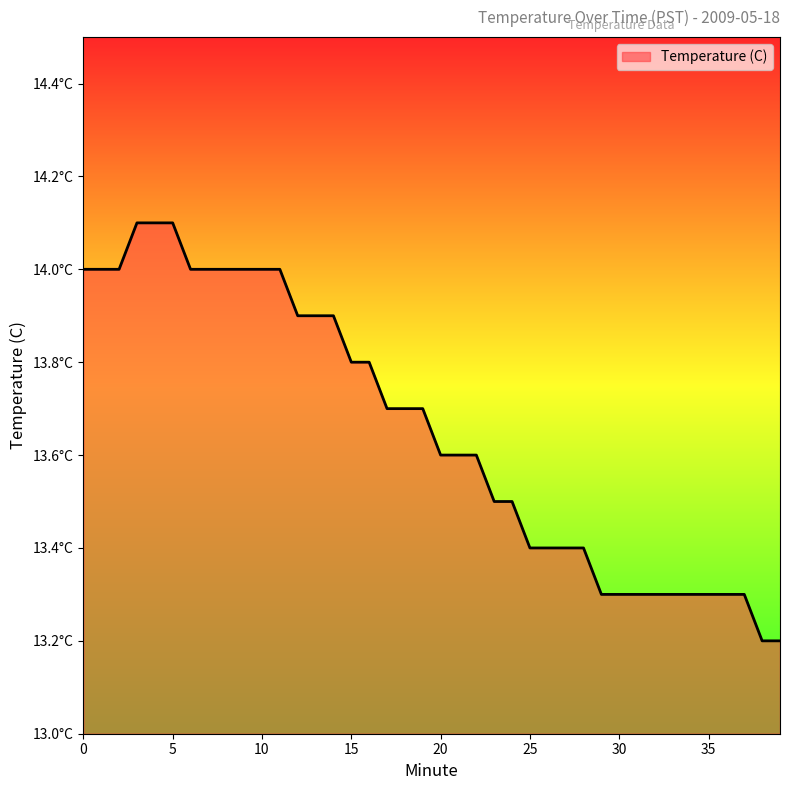

What is the smallest value displayed?

13.2